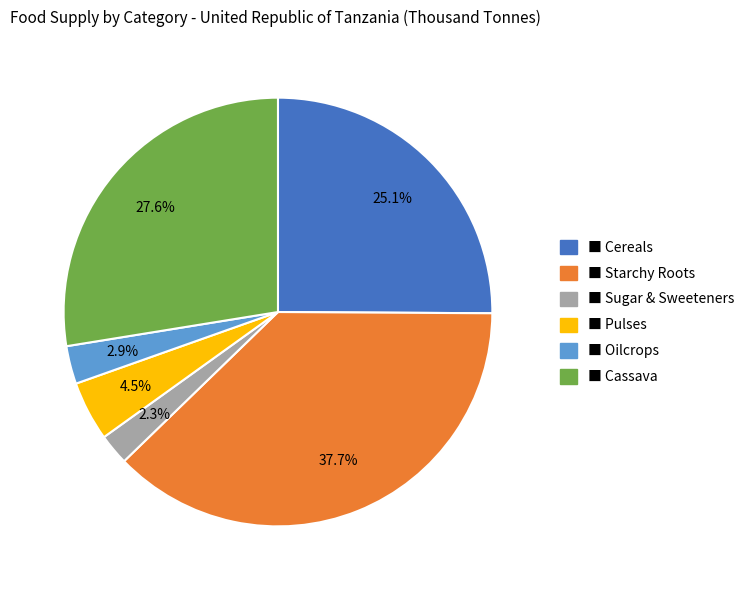

Is there a majority slice in this chart?

No